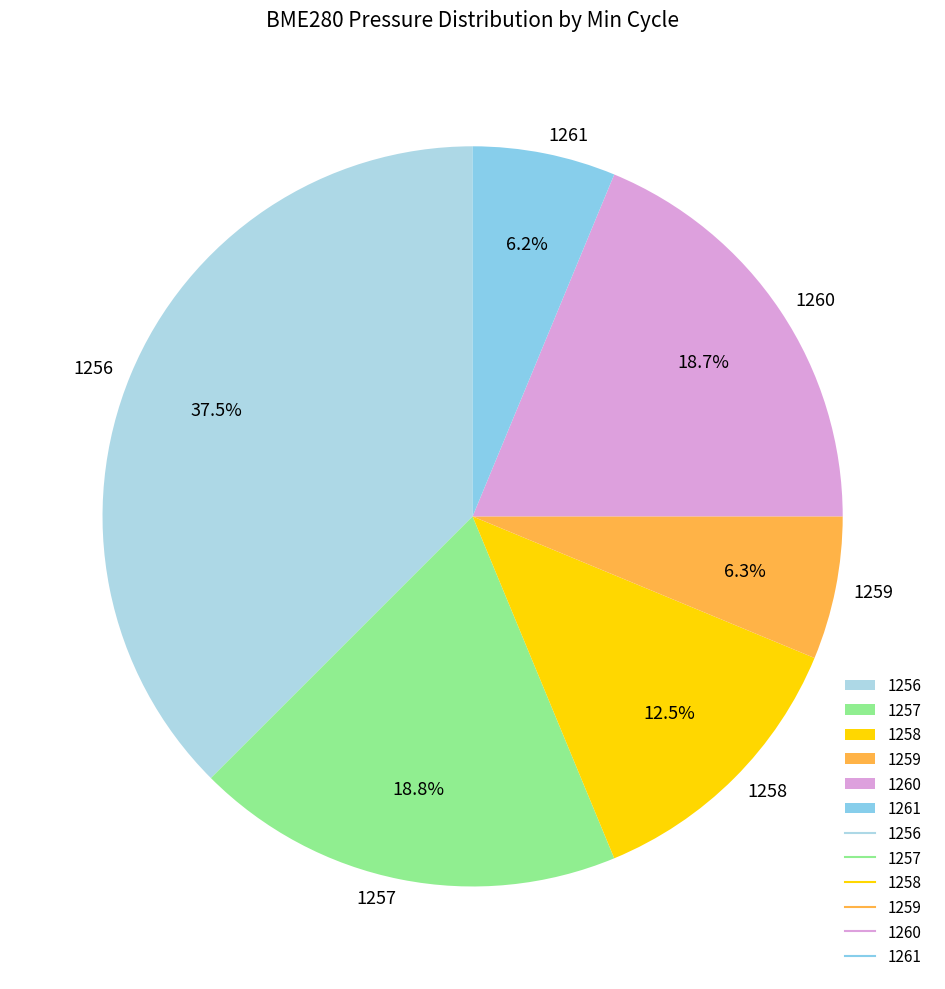

To the nearest percent, what portion does 1257 represent?

19%